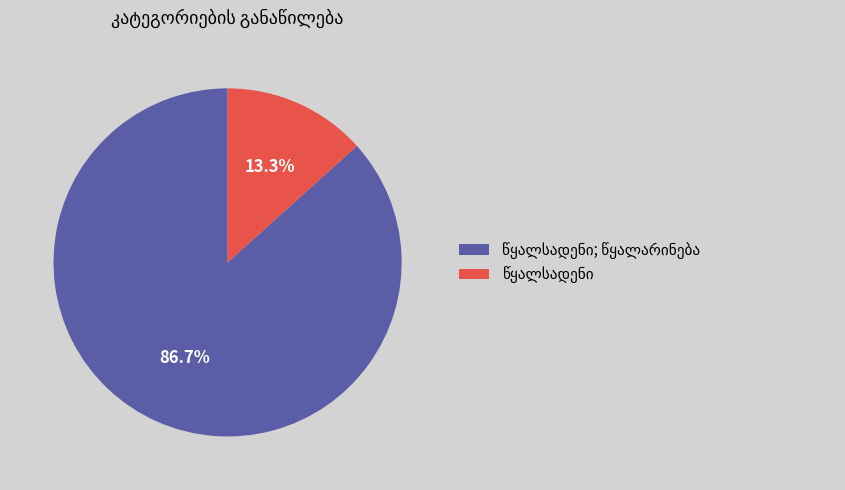

Is there any slice that represents more than half of the pie?

Yes